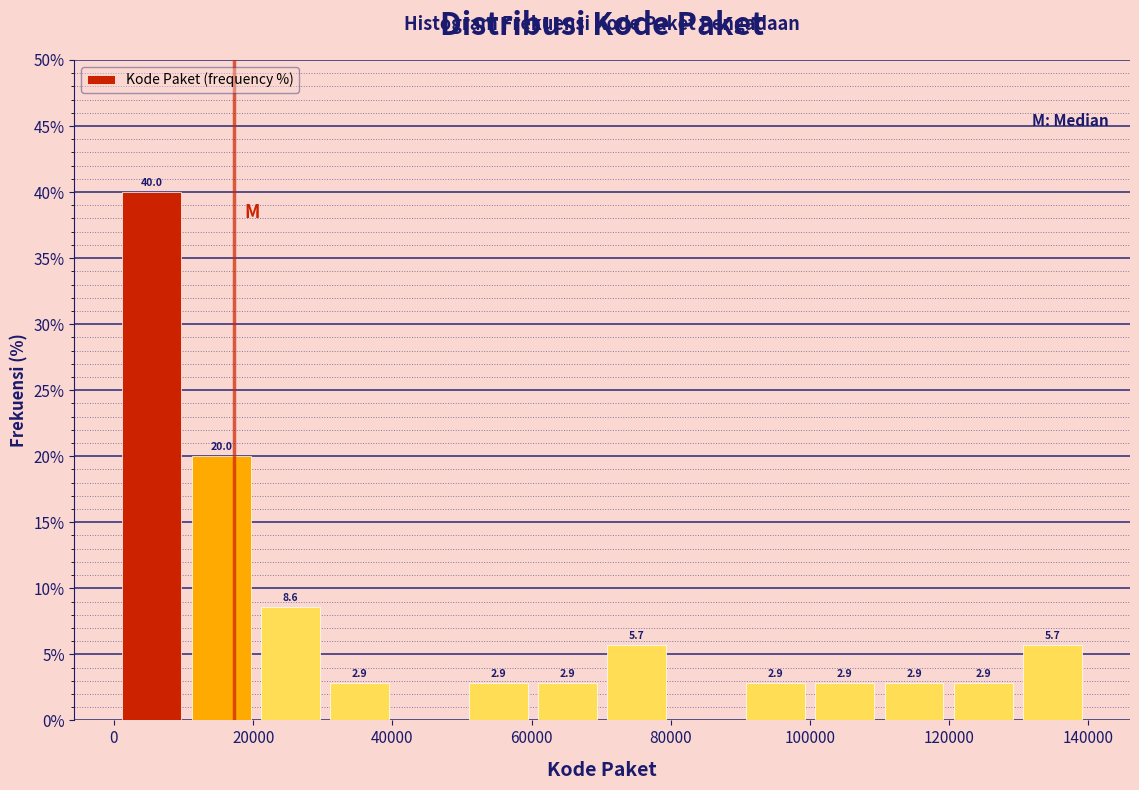

Which range on the x-axis has the tallest bar?

0 to 10000